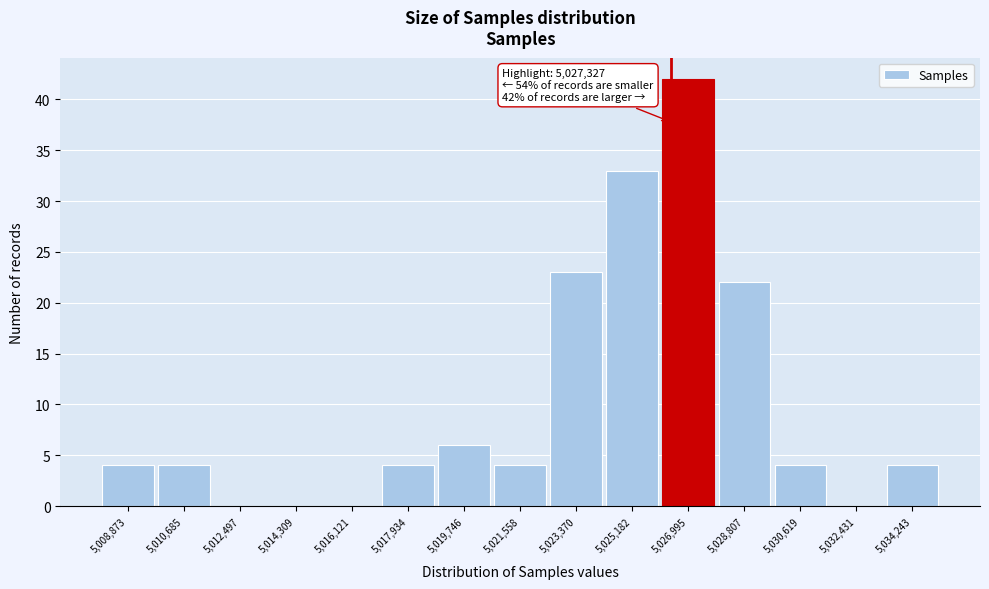

Reading left to right, what are all the values shown in this chart?

5,008,873=4	5,010,685=4	5,012,497=0	5,014,309=0	5,016,121=0	5,017,934=4	5,019,746=6	5,021,558=4	5,023,370=23	5,025,182=33	5,026,995=42	5,028,807=22	5,030,619=4	5,032,431=0	5,034,243=4